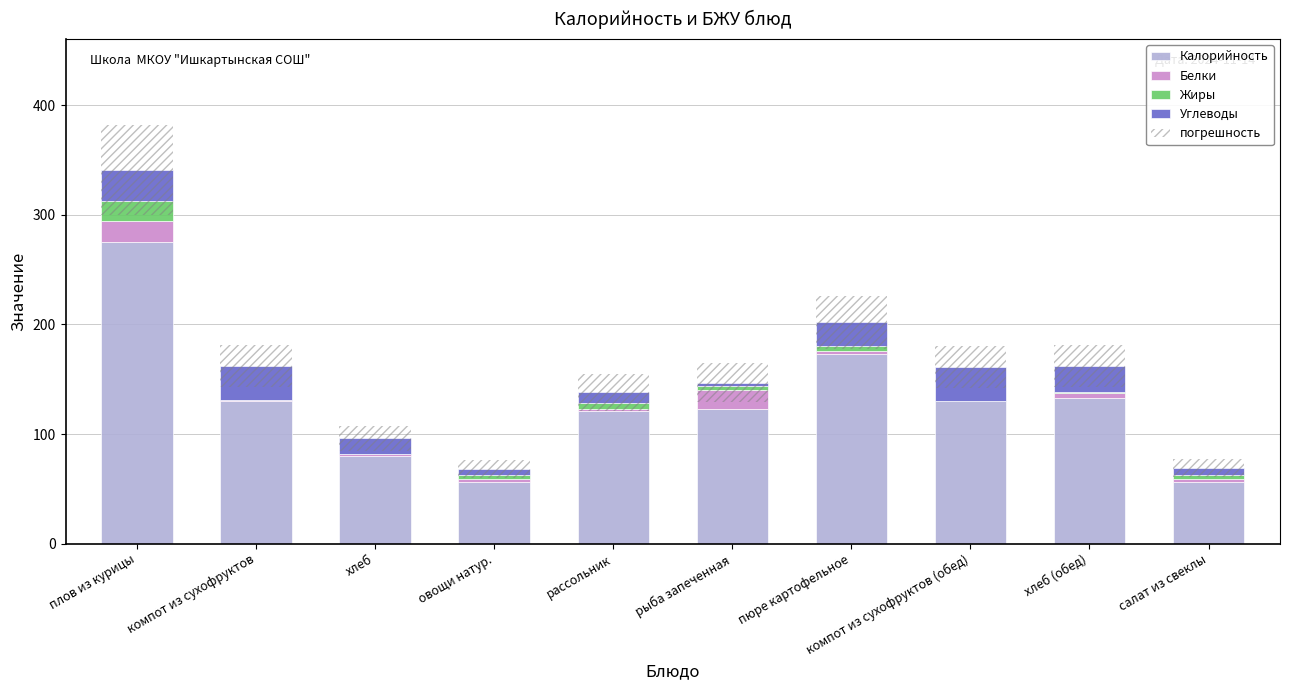

Reading left to right, what are all the values shown in this chart?

Калорийность: плов из курицы=275.0	компот из сухофруктов=130.0	хлеб=80.0	овощи натур.=56.0	рассольник=121.0	рыба запеченная=123.0	пюре картофельное=173.0	компот из сухофруктов (обед)=130.0	хлеб (обед)=133.0	салат из свеклы=56.0
Белки: плов из курицы=19.0	компот из сухофруктов=1.0	хлеб=2.0	овощи натур.=3.0	рассольник=2.0	рыба запеченная=17.0	пюре картофельное=3.0	компот из сухофруктов (обед)=0.0	хлеб (обед)=4.0	салат из свеклы=3.0
Жиры: плов из курицы=19.0	компот из сухофруктов=0.0	хлеб=0.0	овощи натур.=4.0	рассольник=5.0	рыба запеченная=4.0	пюре картофельное=4.0	компот из сухофруктов (обед)=0.0	хлеб (обед)=1.0	салат из свеклы=4.0
Углеводы: плов из курицы=28.0	компот из сухофруктов=31.0	хлеб=14.0	овощи натур.=5.0	рассольник=10.0	рыба запеченная=3.0	пюре картофельное=22.0	компот из сухофруктов (обед)=31.0	хлеб (обед)=24.0	салат из свеклы=6.0
погрешность: плов из курицы=81.8	компот из сухофруктов=38.9	хлеб=23.0	овощи натур.=16.3	рассольник=33.1	рыба запеченная=35.3	пюре картофельное=48.5	компот из сухофруктов (обед)=38.6	хлеб (обед)=38.9	салат из свеклы=16.6